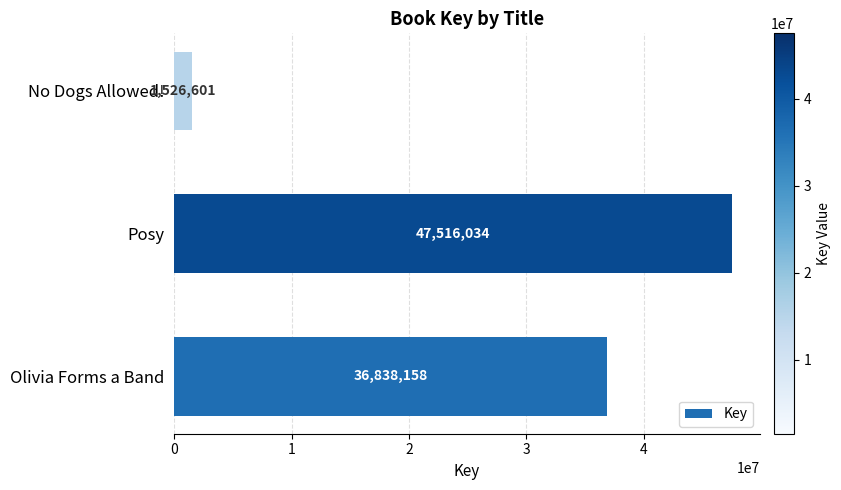

What is the ratio of the value at Posy to the value at Olivia Forms a Band?

1.3